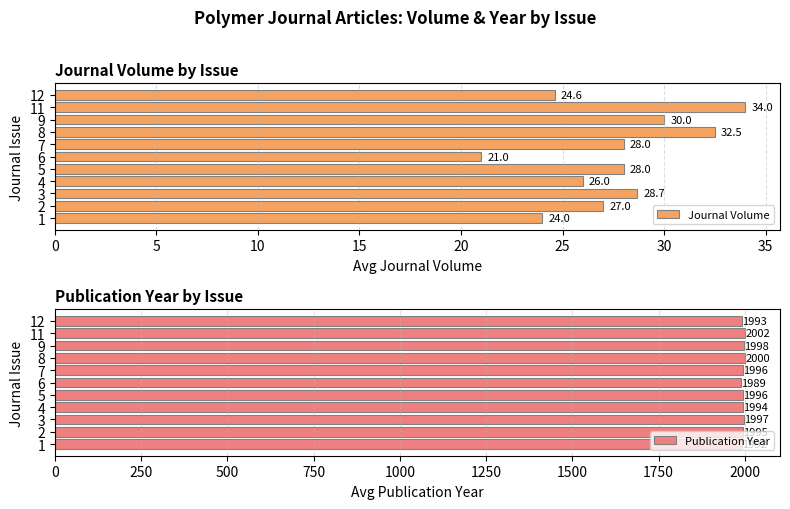

Reading right to left, extract all data points from this chart.

Journal Volume: 24.6	34.0	30.0	32.5	28.0	21.0	28.0	26.0	28.7	27.0	24.0
Publication Year: 1992.6	2002.0	1998.0	2000.5	1996.0	1989.0	1996.0	1994.0	1996.7	1995.0	1992.0